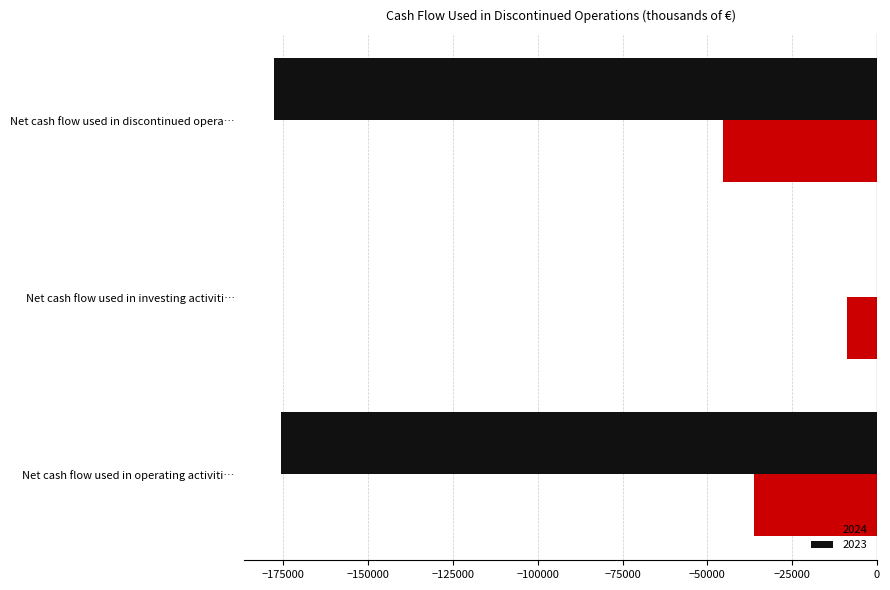

What is the sum of the 2024 values at Net cash flow used in operating activiti… and Net cash flow used in discontinued opera…?

-81683